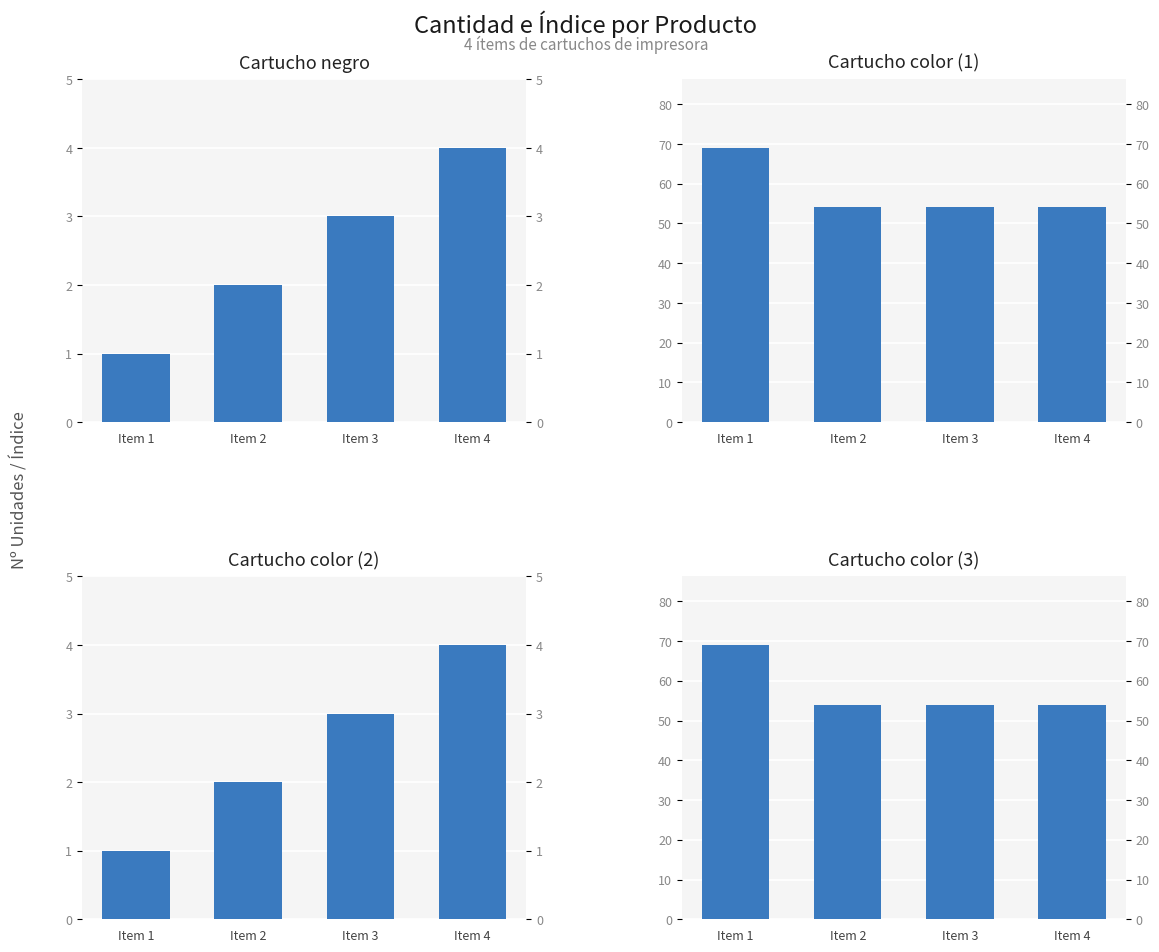

The cantidad series shows 54 at Item 2. True or false?

True